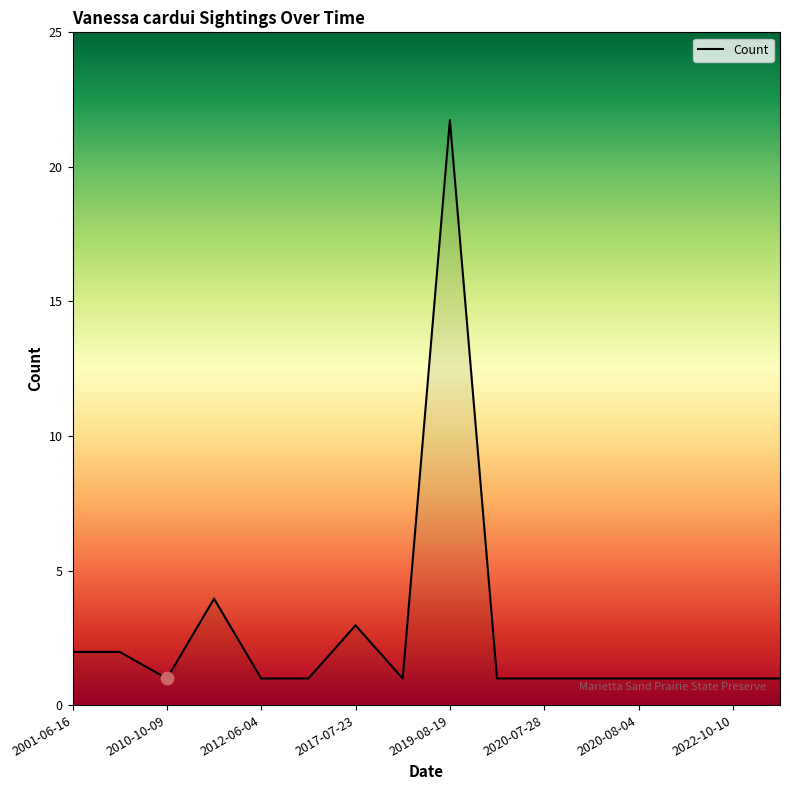

Is this an area chart (filled region under the line)?

Yes